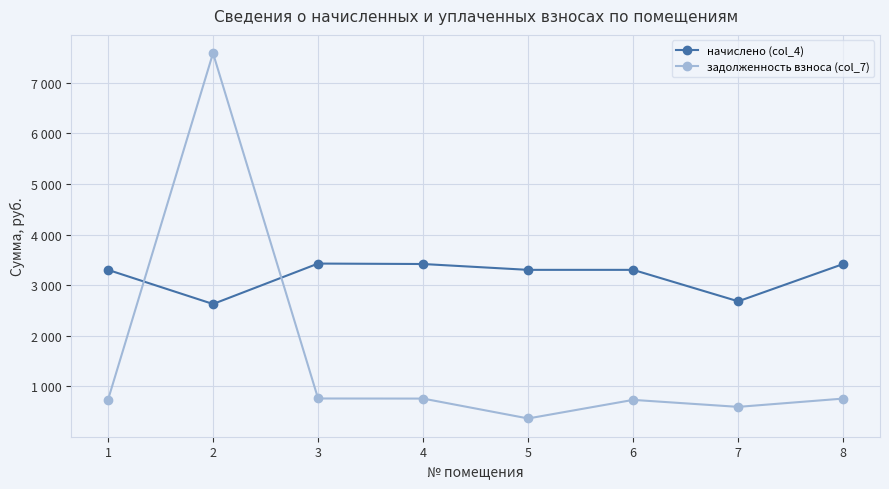

What is the difference between the highest and lowest values at 5?

2937.3